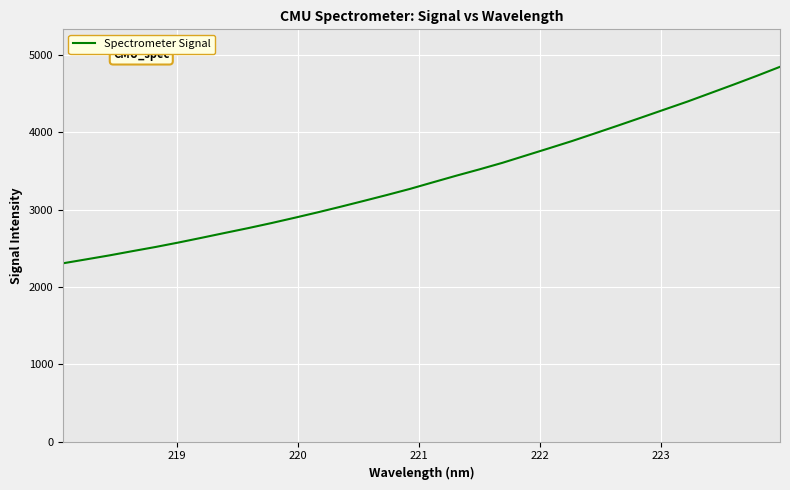

What is the maximum value shown in the chart?

4847.0